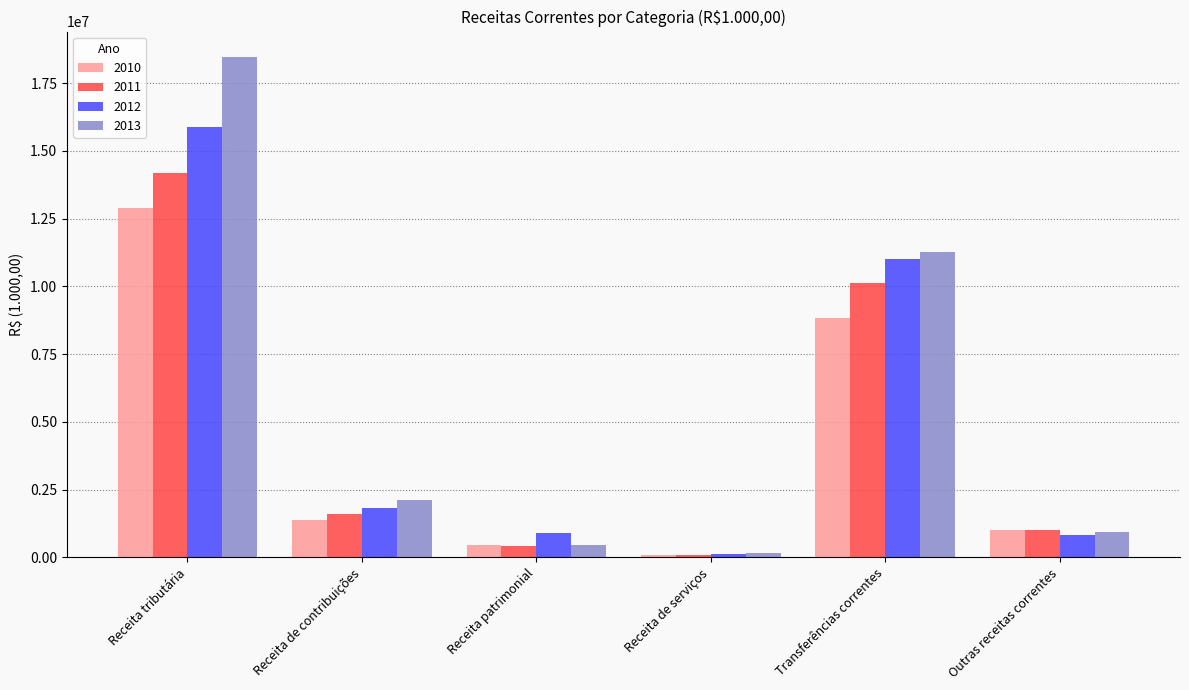

At which label does 2011 reach its peak?

Receita tributária